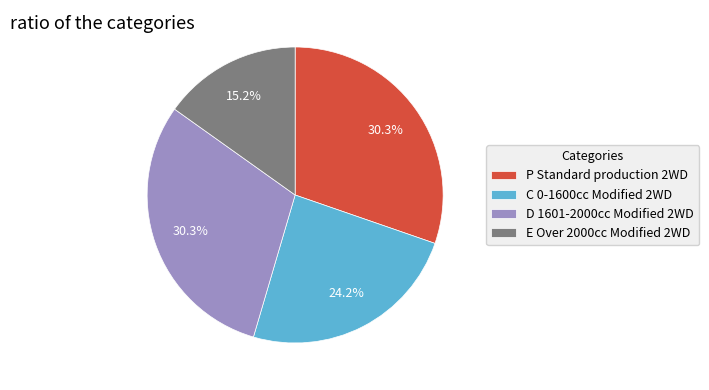

Combined, what portion of the pie is E Over 2000cc Modified 2WD and D 1601-2000cc Modified 2WD?

45.5%